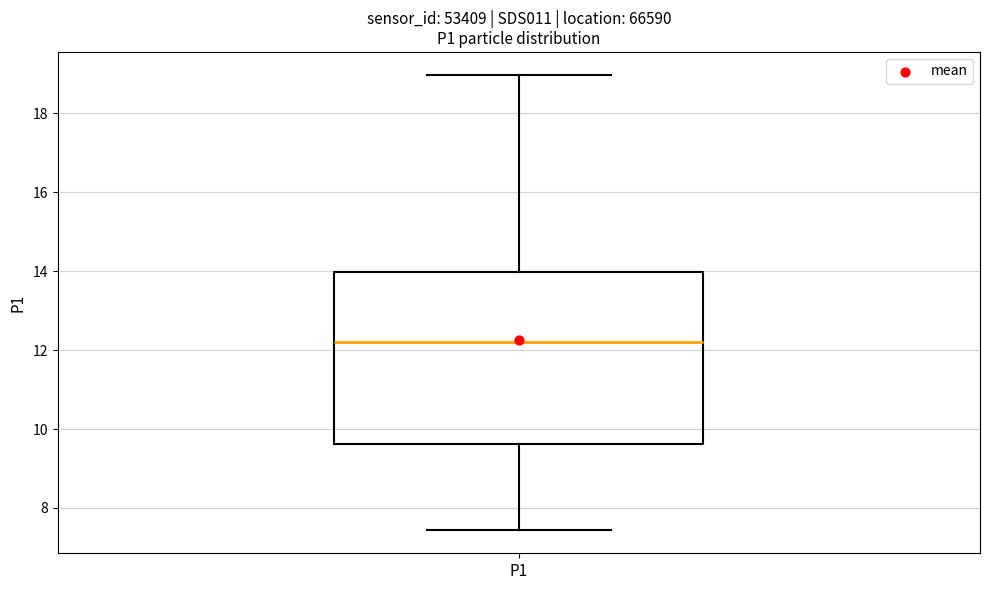

Where is the upper edge of the box for P1 on the y-axis? The values are not printed on the chart, so give them approximately, as read against the axis.

14.0